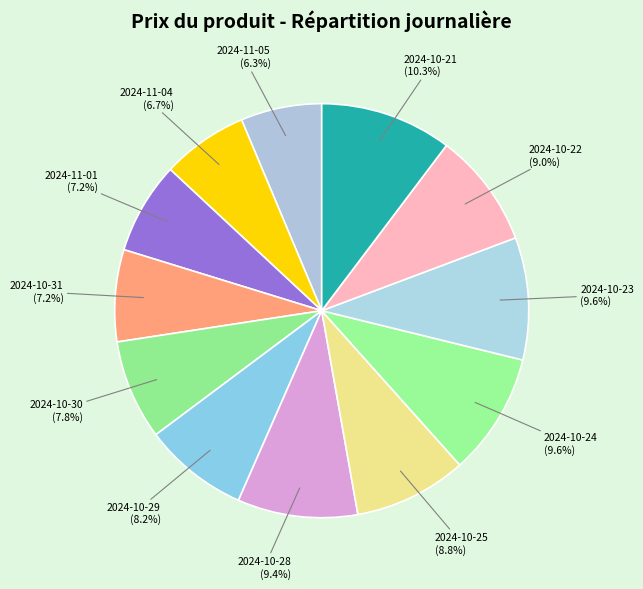

Does any single category account for the majority?

No